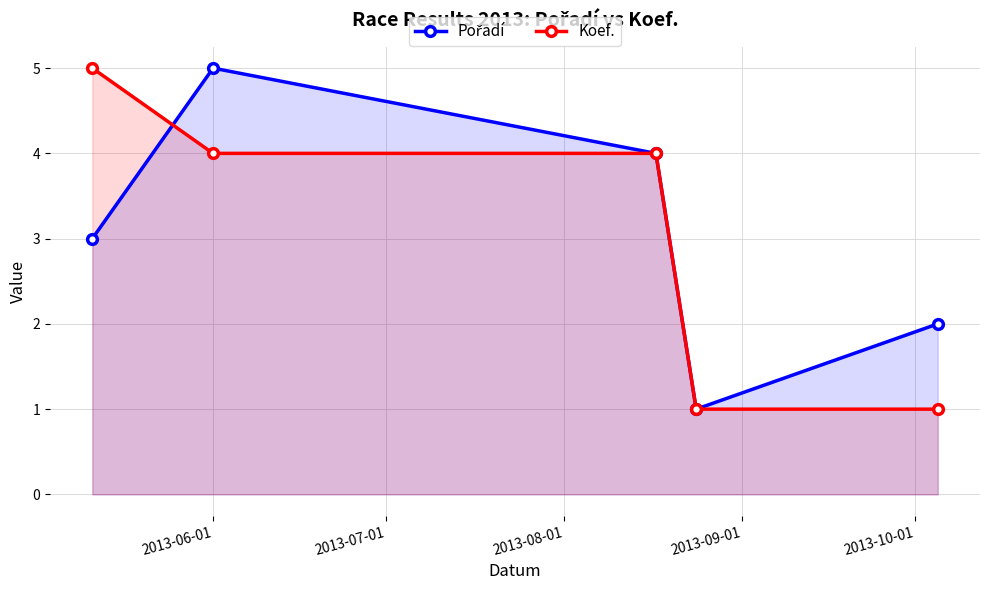

What is the maximum value shown in the chart?

5